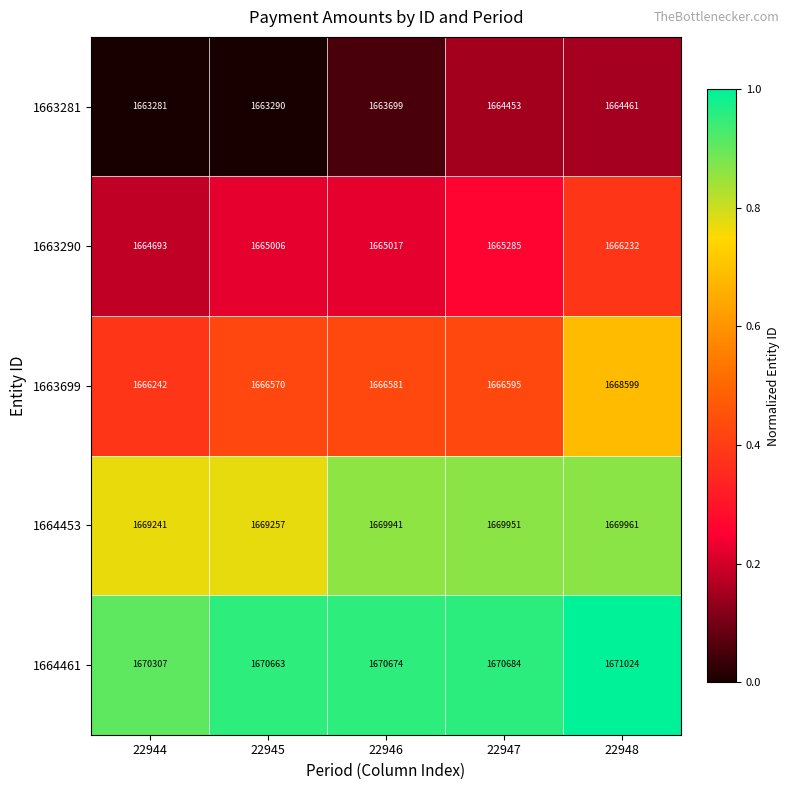

The value of 1663290 at 22947 is 1665285. True or false?

True